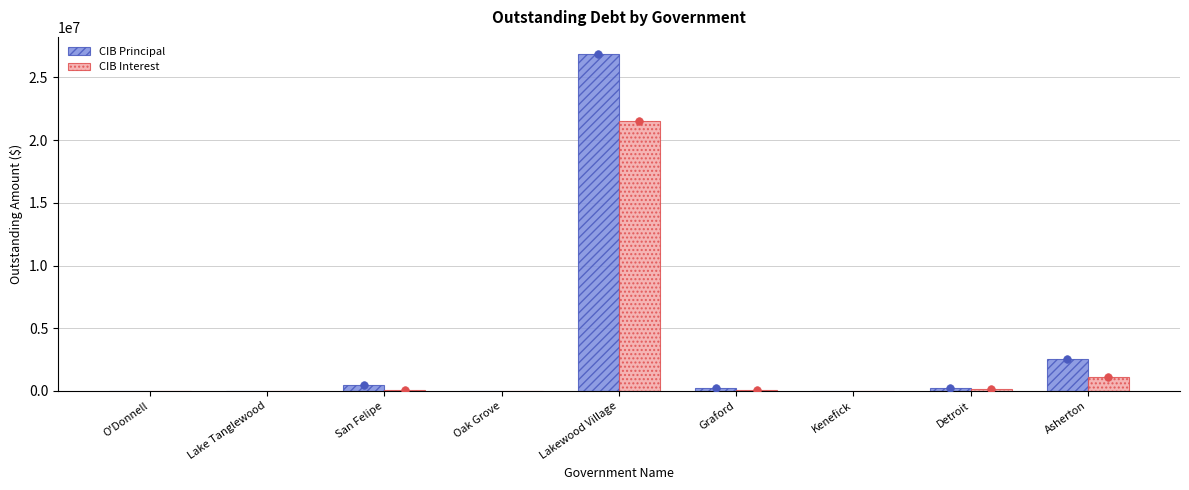

What are all the series names shown in the legend?

CIB Principal, CIB Interest